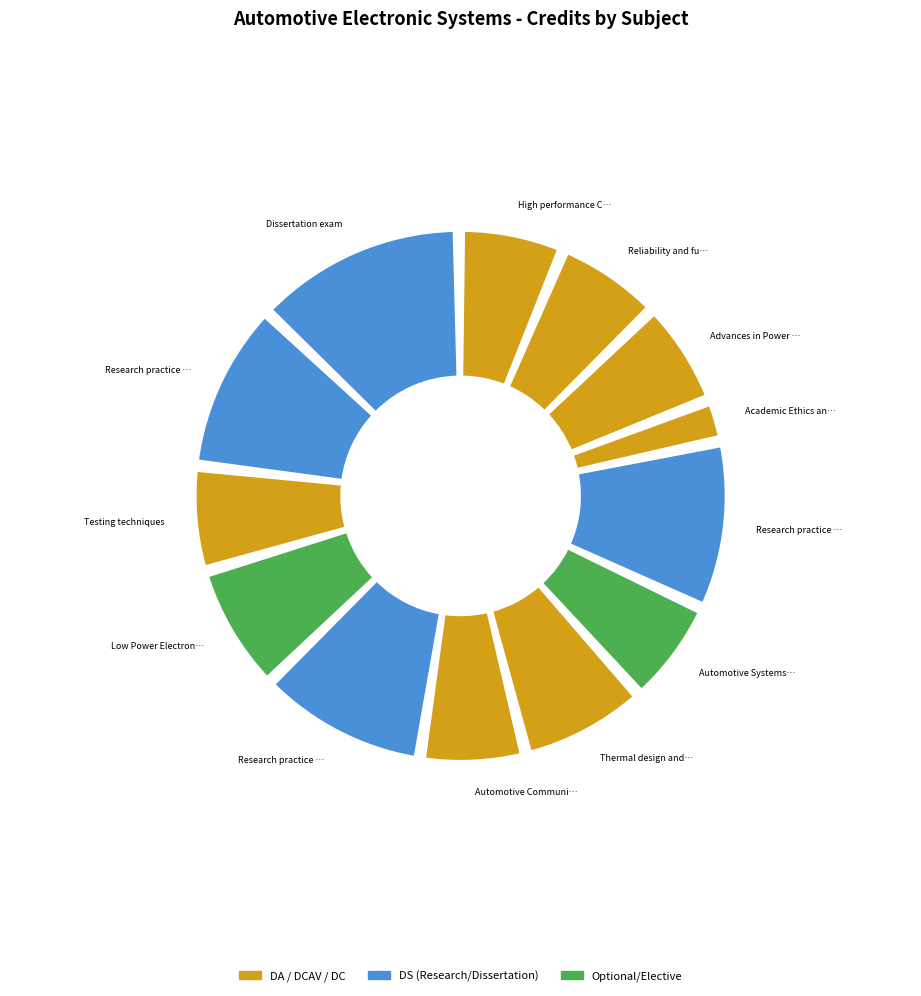

Does Low Power Electronic Systems account for over 50% of the chart?

No